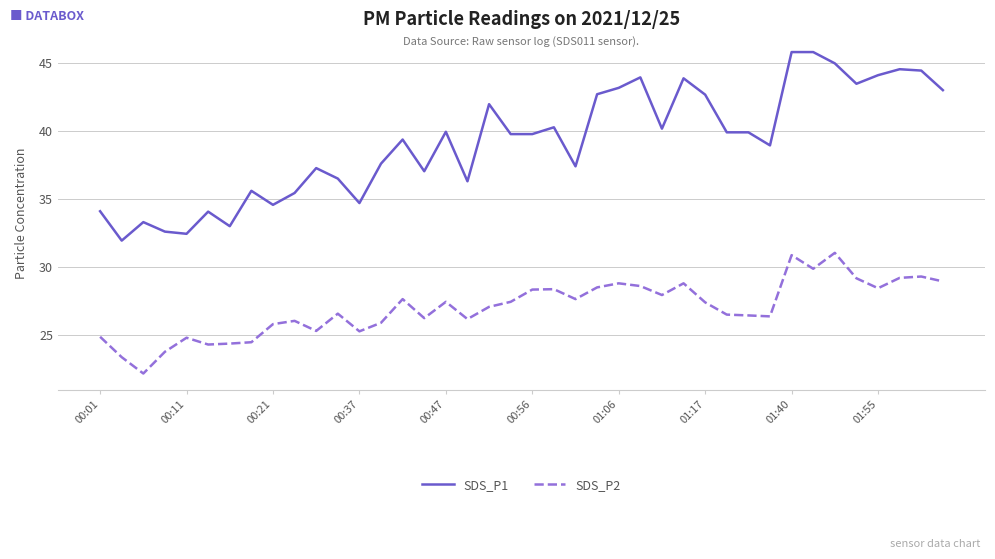

What are all the series names shown in the legend?

SDS_P1, SDS_P2